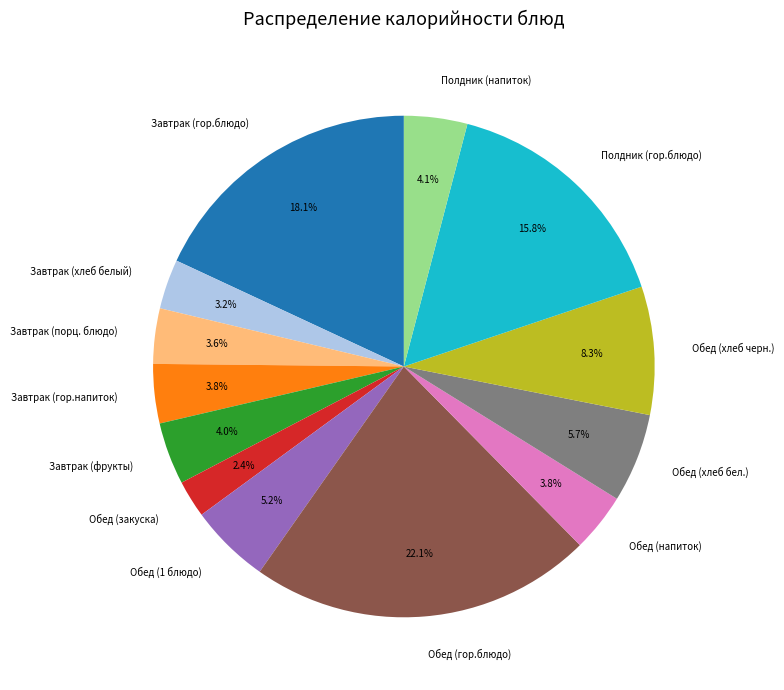

To the nearest percent, what portion does Обед (гор.блюдо) represent?

22%